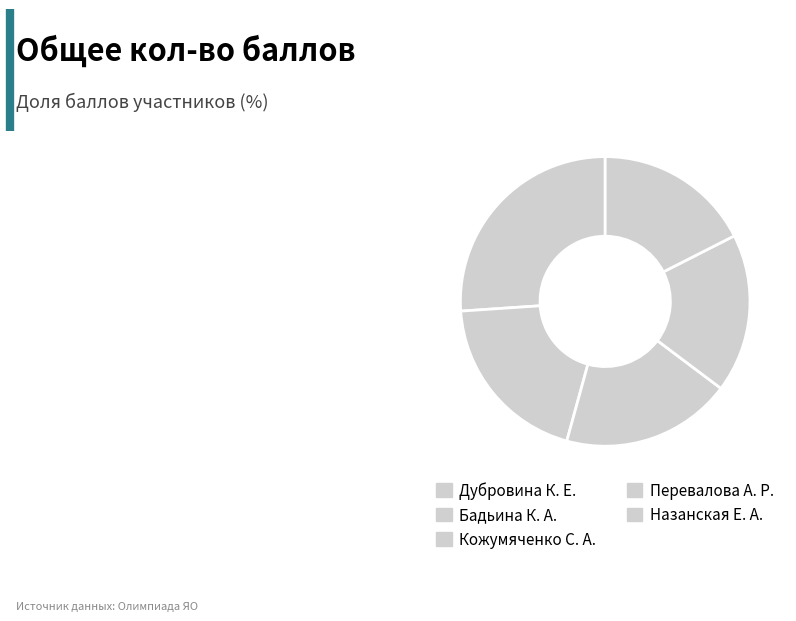

Rank the categories by value from lowest to highest.

Назанская Е. А., Перевалова А. Р., Кожумяченко С. А., Бадьина К. А., Дубровина К. Е.